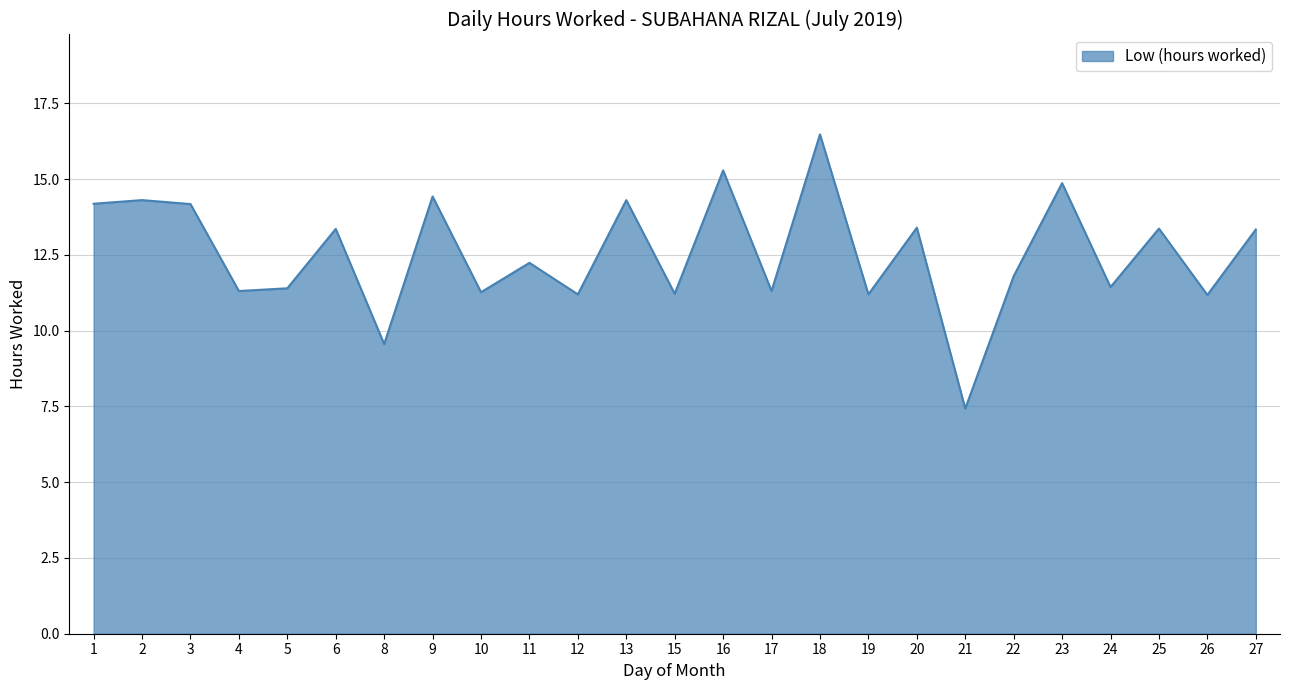

What is the smallest value displayed?

7.4